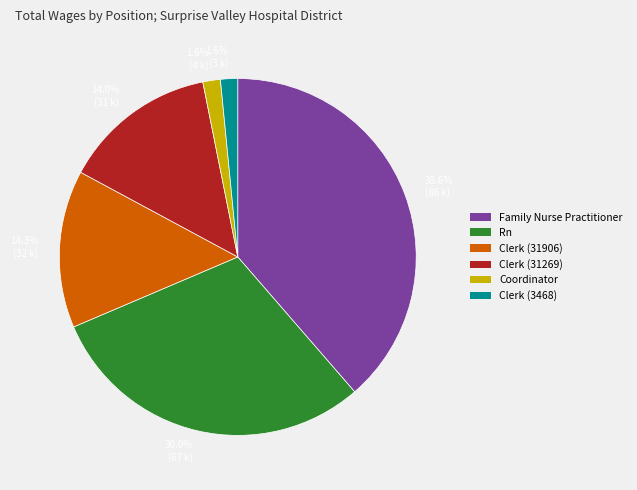

What percentage is the Clerk (31906) slice, to the nearest percent?

14%